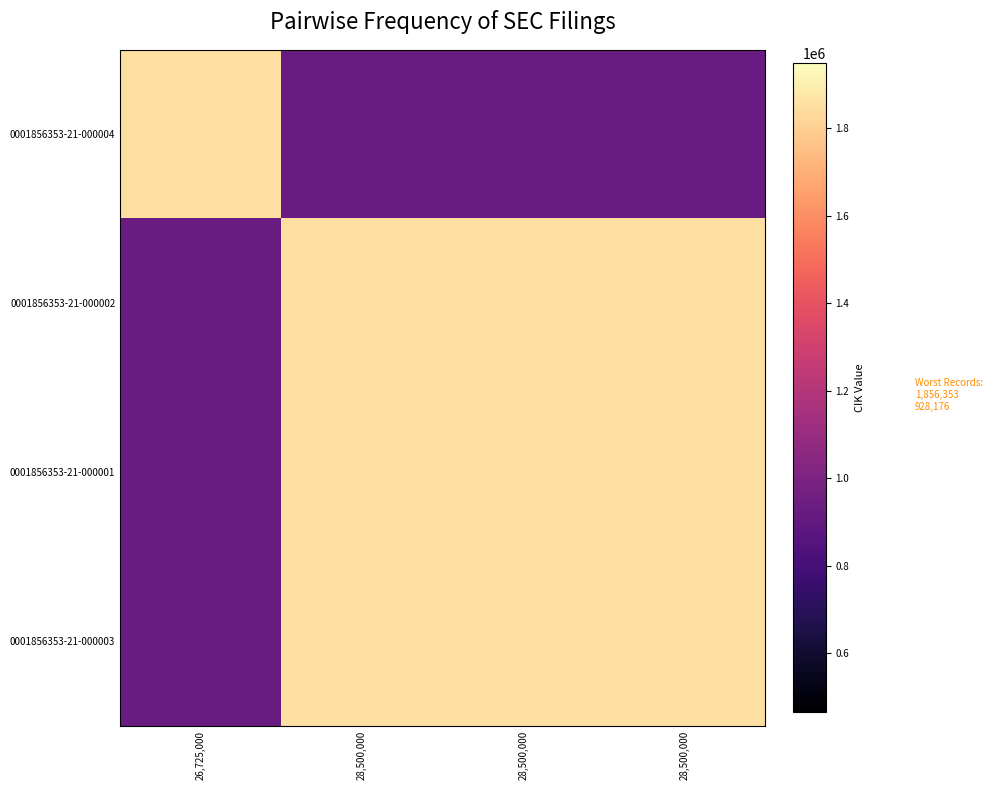

Reading left to right, what are all the values shown in this chart?

0001856353-21-000004: 26,725,000=1856353.0	28,500,000=928176.5	28,500,000=928176.5	28,500,000=928176.5
0001856353-21-000002: 26,725,000=928176.5	28,500,000=1856353.0	28,500,000=1856353.0	28,500,000=1856353.0
0001856353-21-000001: 26,725,000=928176.5	28,500,000=1856353.0	28,500,000=1856353.0	28,500,000=1856353.0
0001856353-21-000003: 26,725,000=928176.5	28,500,000=1856353.0	28,500,000=1856353.0	28,500,000=1856353.0